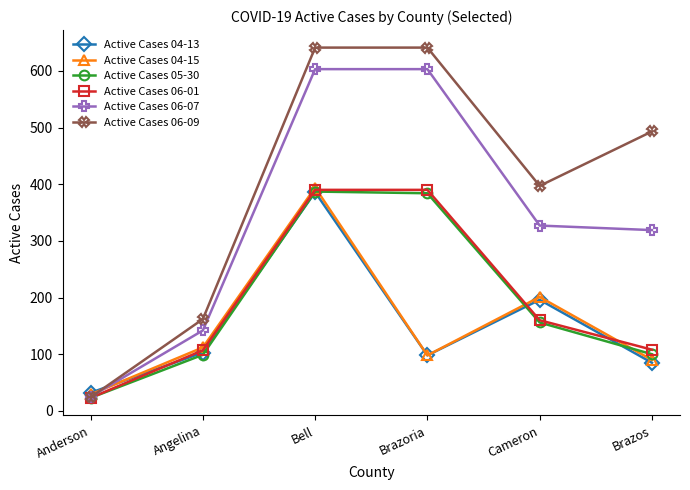

Which series has the largest total across all categories?

Active Cases 06-09